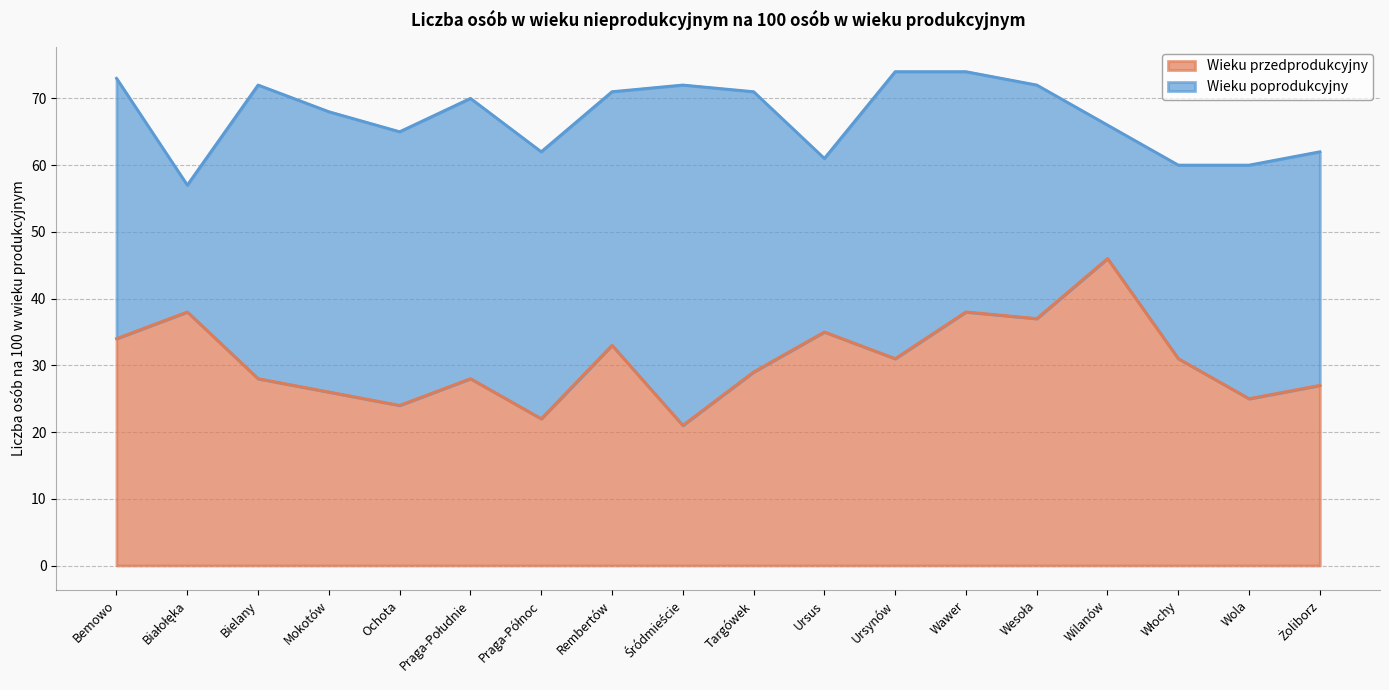

Where does the data first go above 31?

Bemowo